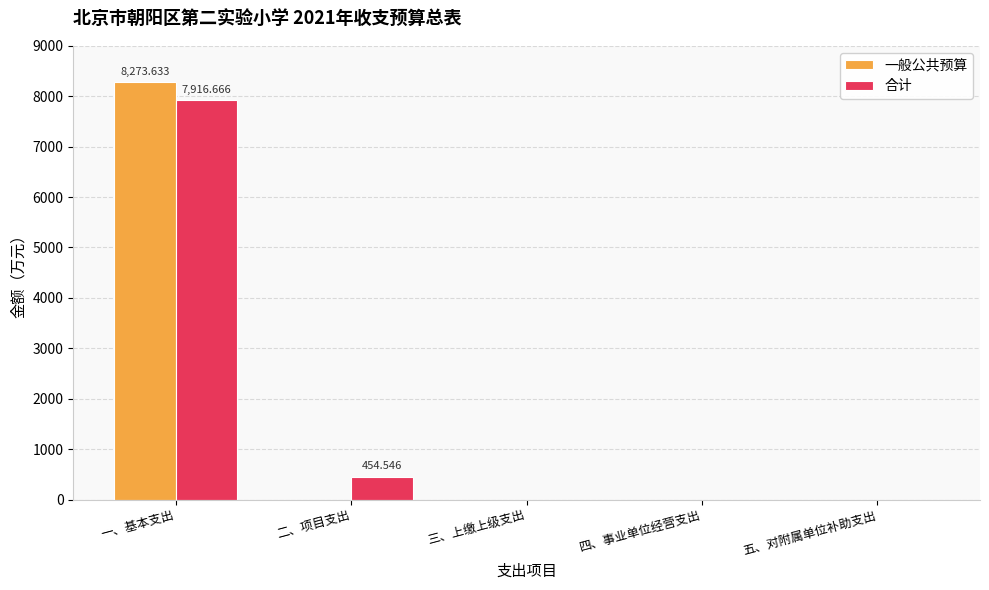

Which category has the highest value in the 合计 series?

一、基本支出